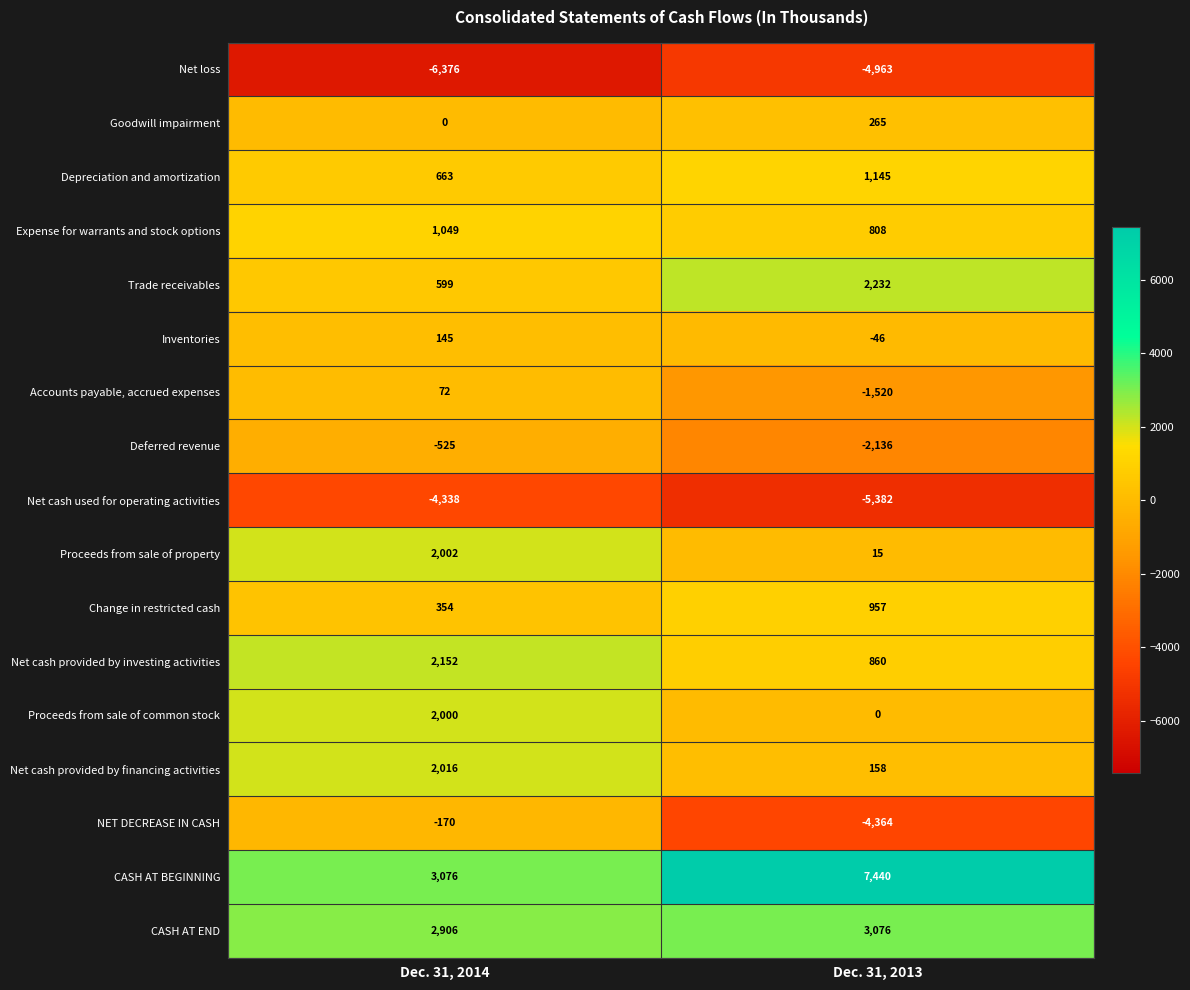

What is the difference between the maximum and minimum values in the Proceeds from sale of property series?

1987